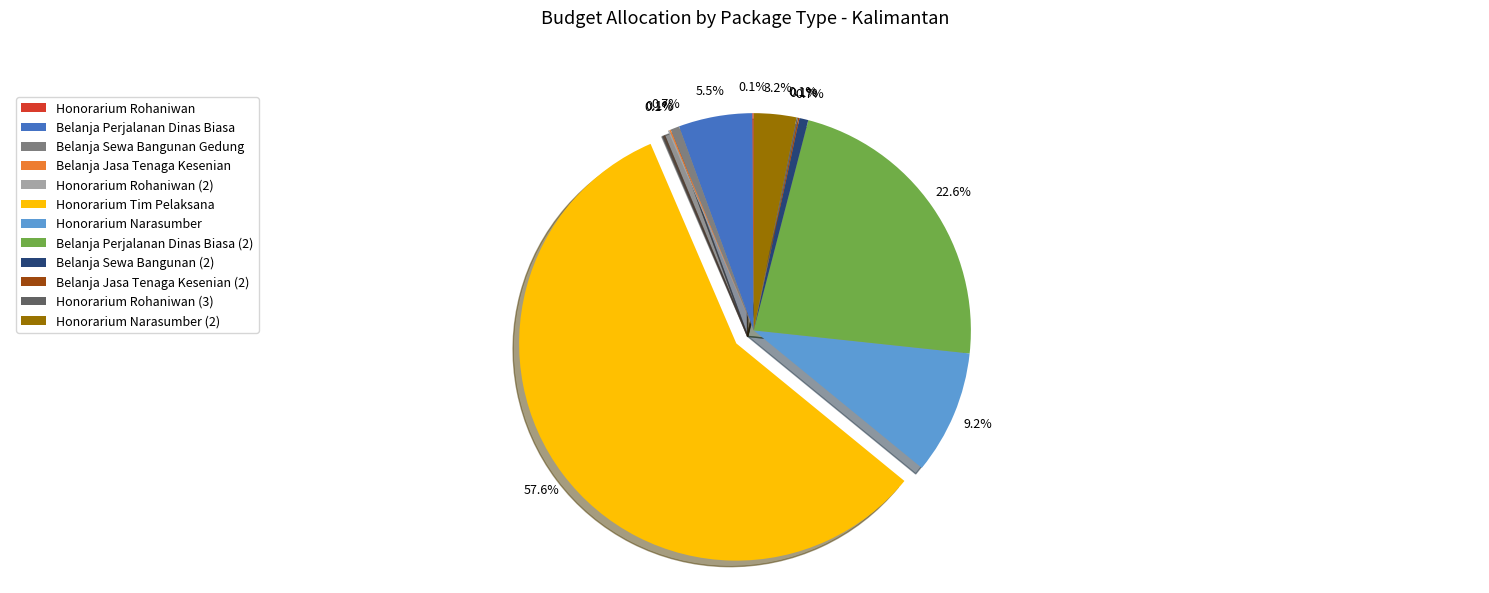

Approximately how many times larger is the value at Belanja Perjalanan Dinas Biasa (2) compared to Belanja Sewa Bangunan (2)?

34.1